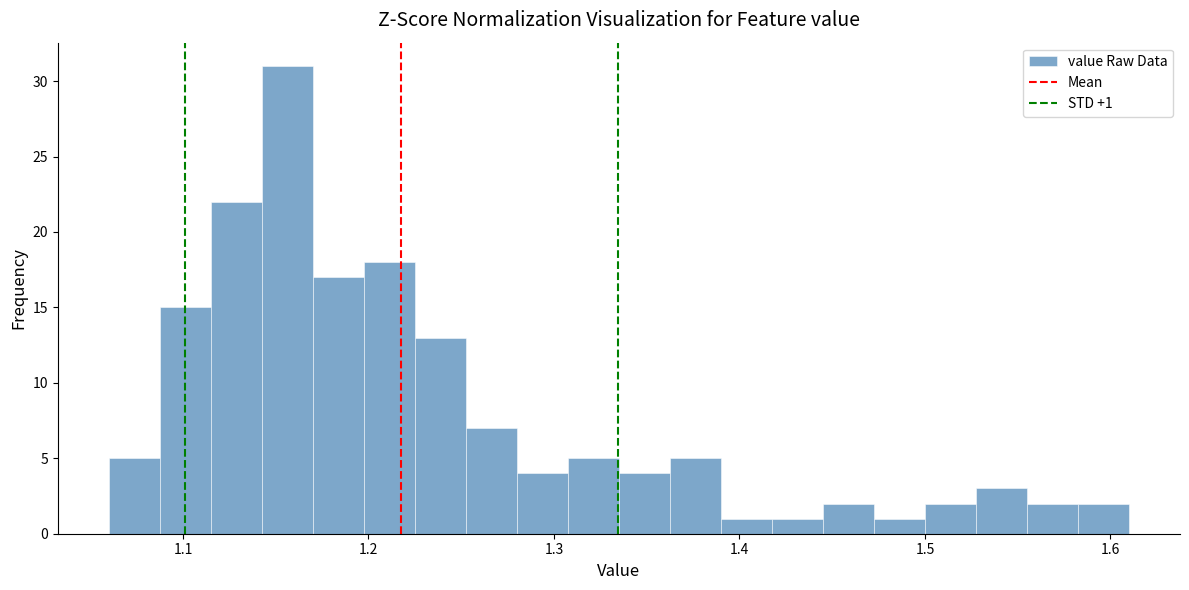

Around what value on the x-axis is the tallest bar? Give the approximate position of its centre, as read against the axis.

1.16